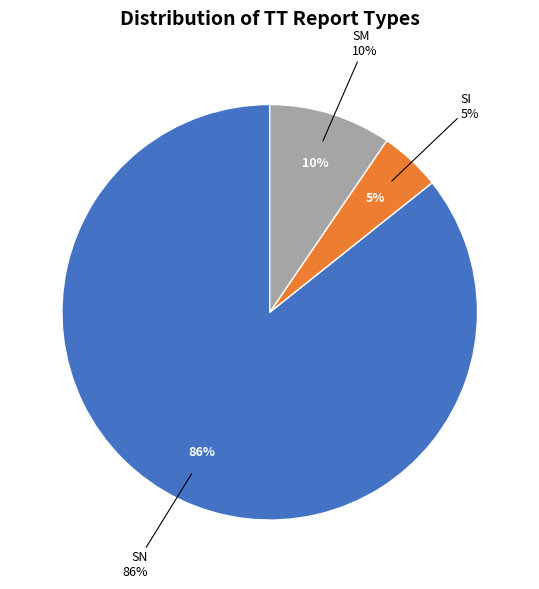

Which category has the biggest portion of the pie?

SN